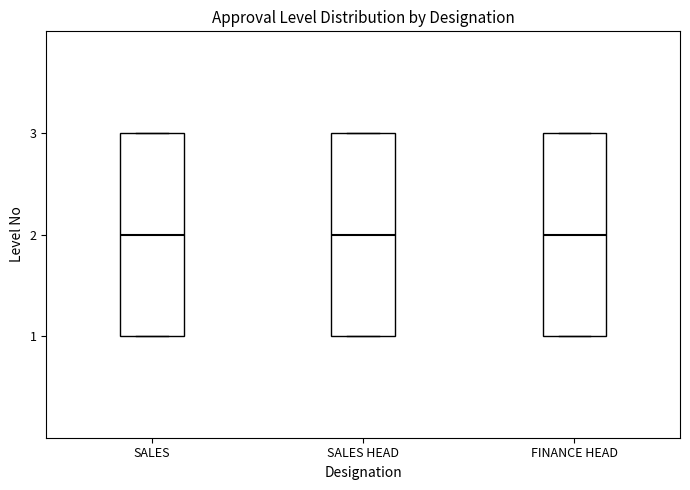

Where is the upper edge of the box for SALES on the y-axis? The values are not printed on the chart, so give them approximately, as read against the axis.

3